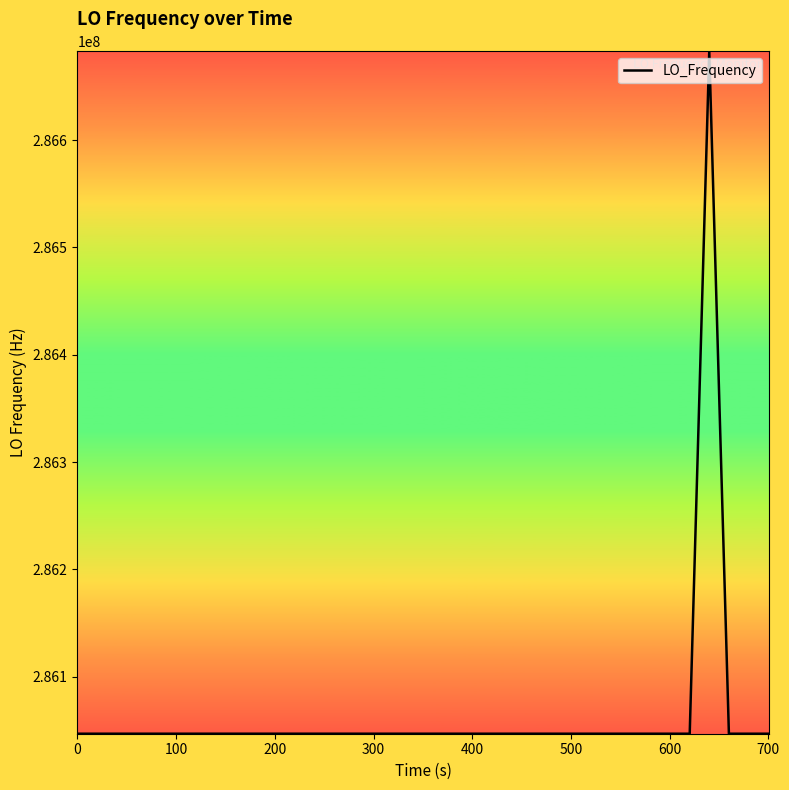

What is the minimum value shown in the chart?

286046997.4